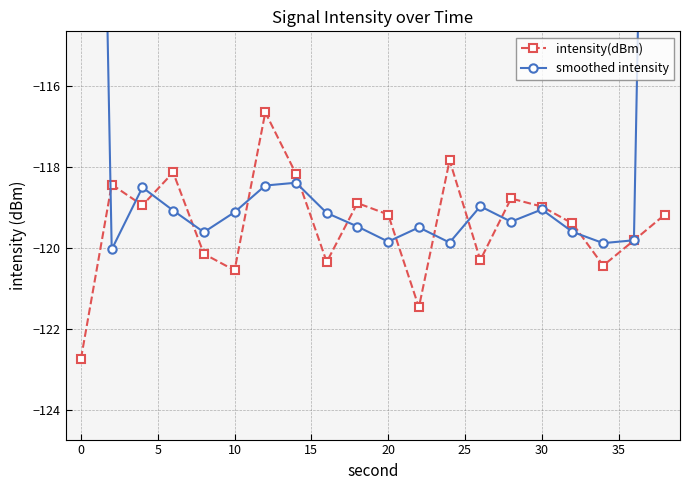

How many interior local valleys does the intensity(dBm) series have?

6